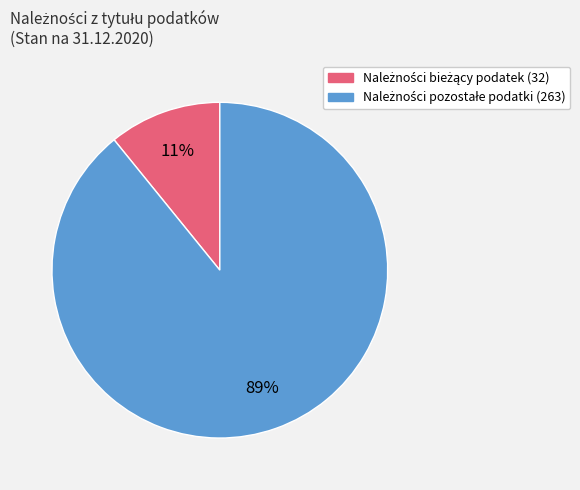

Is there a majority slice in this chart?

Yes